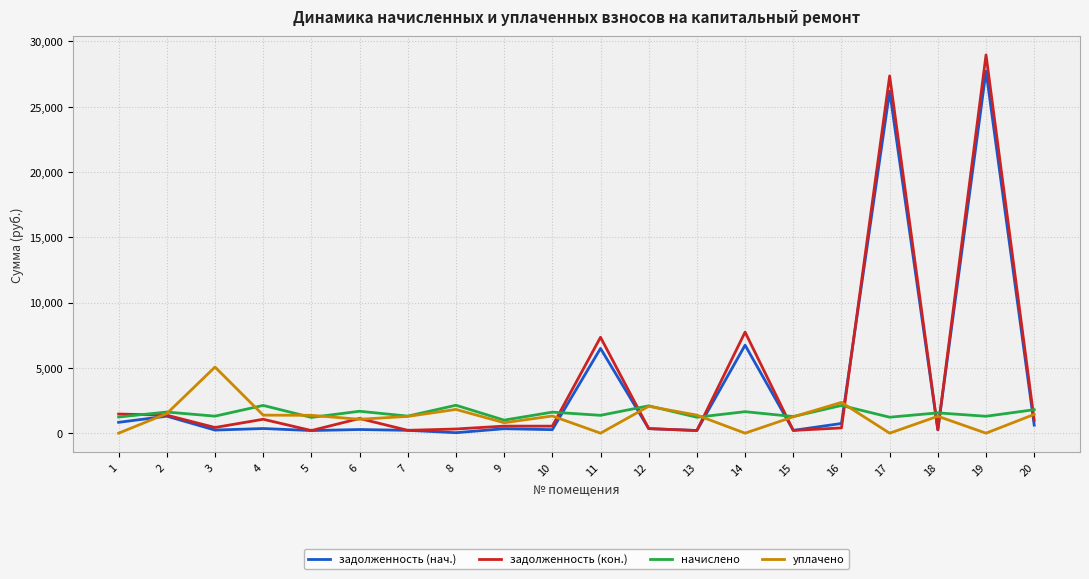

At which label is уплачено closest to 2531?

16